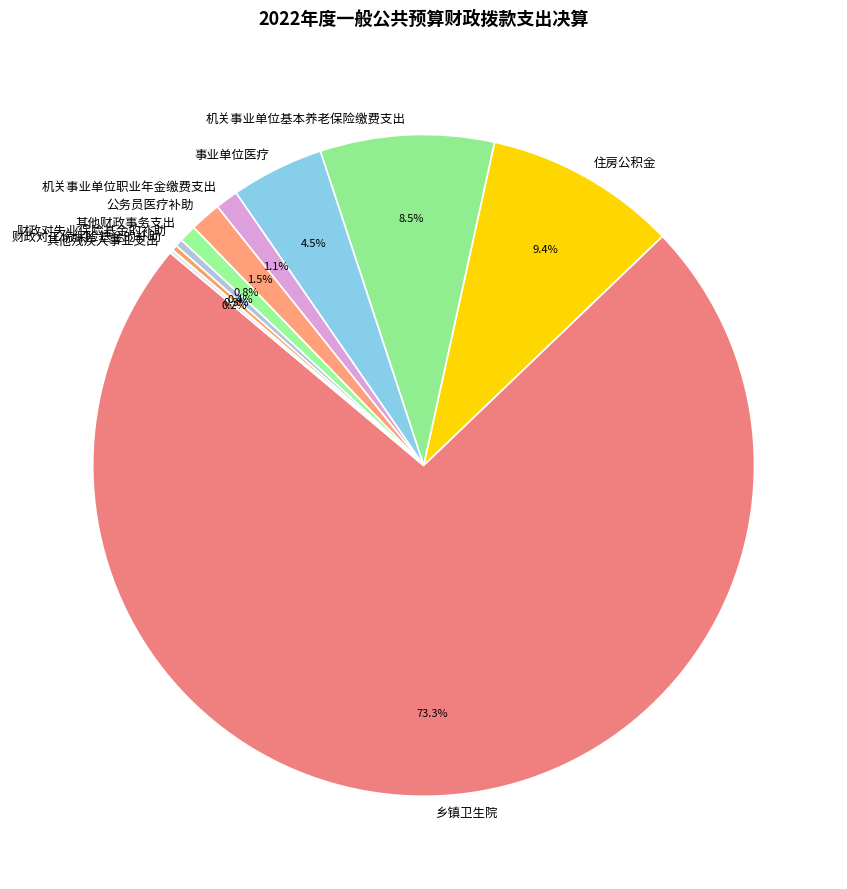

What is the largest slice in the pie chart?

乡镇卫生院